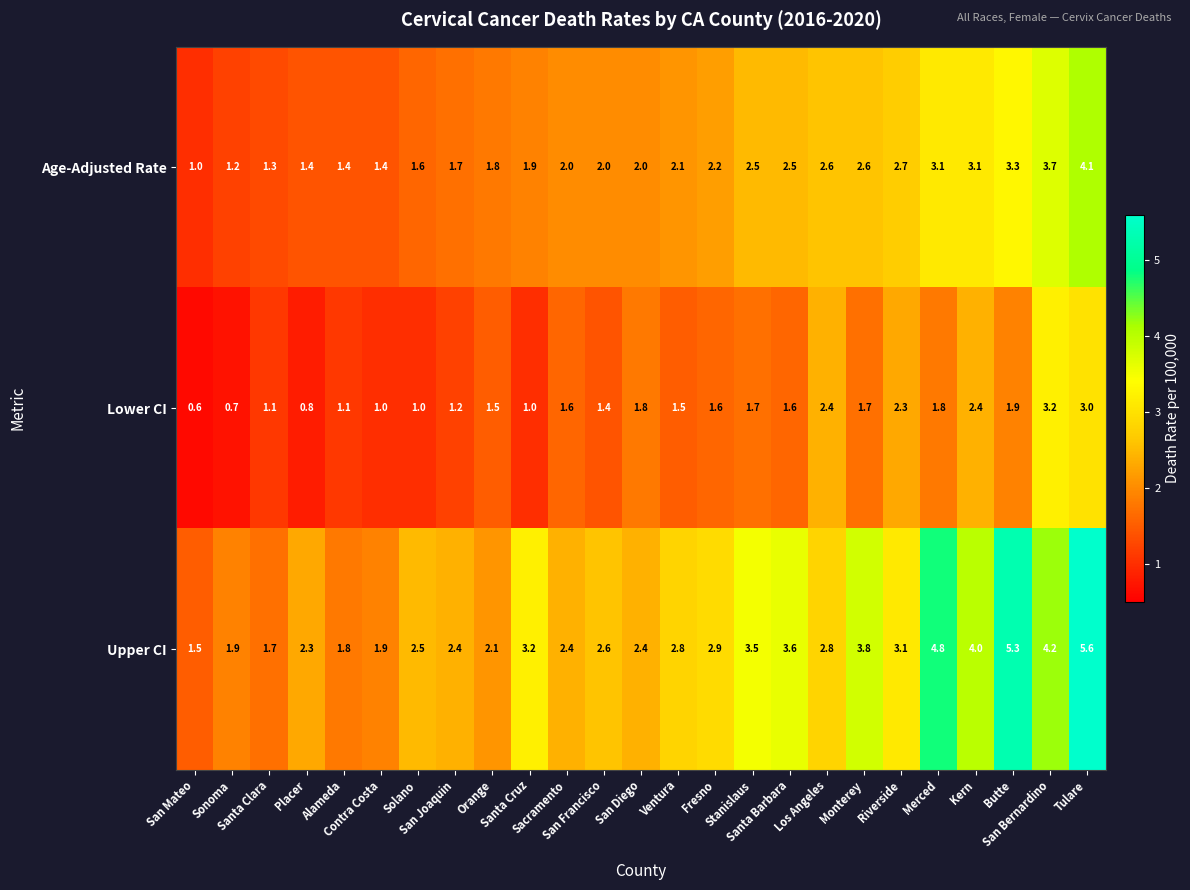

How many data points does each series have?

25